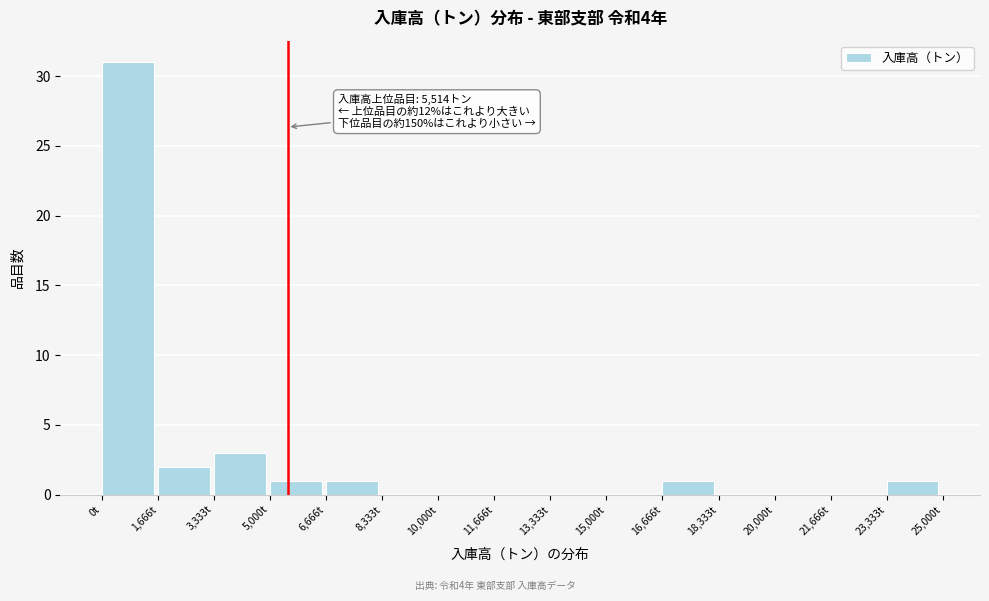

Which range on the x-axis has the tallest bar?

0 to 1600